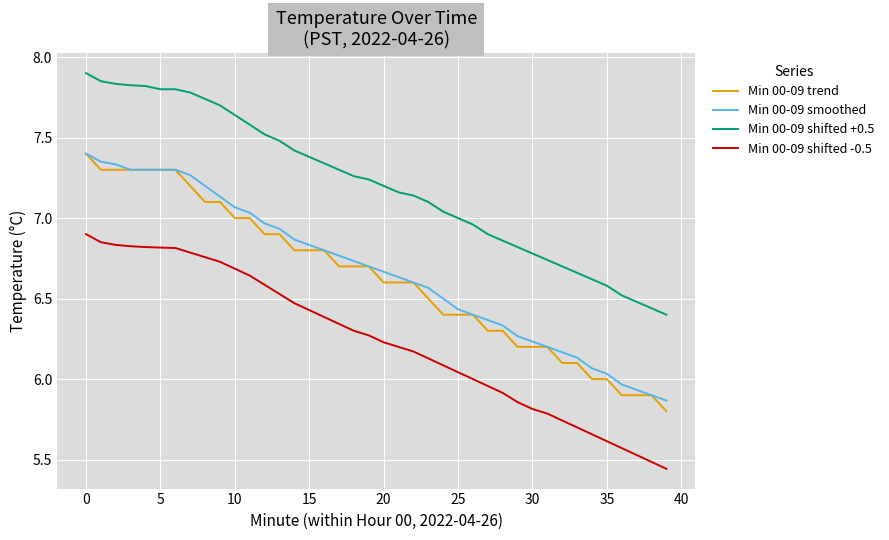

True or false: Min 00-09 shifted -0.5 and Min 00-09 trend cross at least once.

False